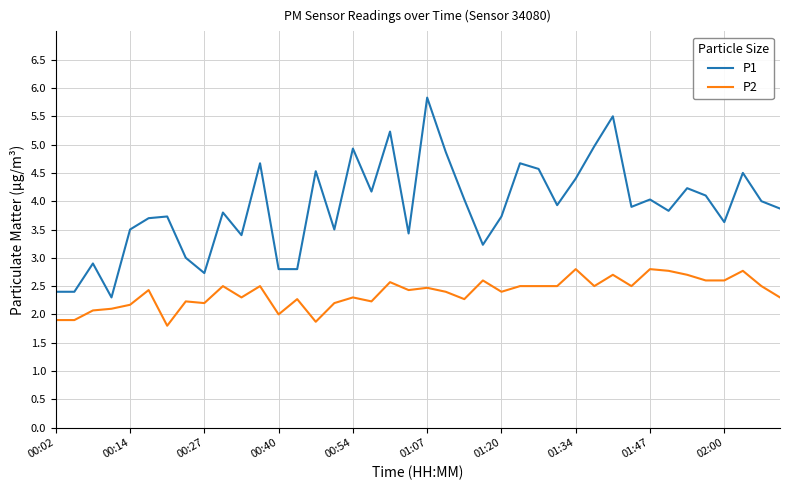

What is the maximum value shown in the chart?

5.8